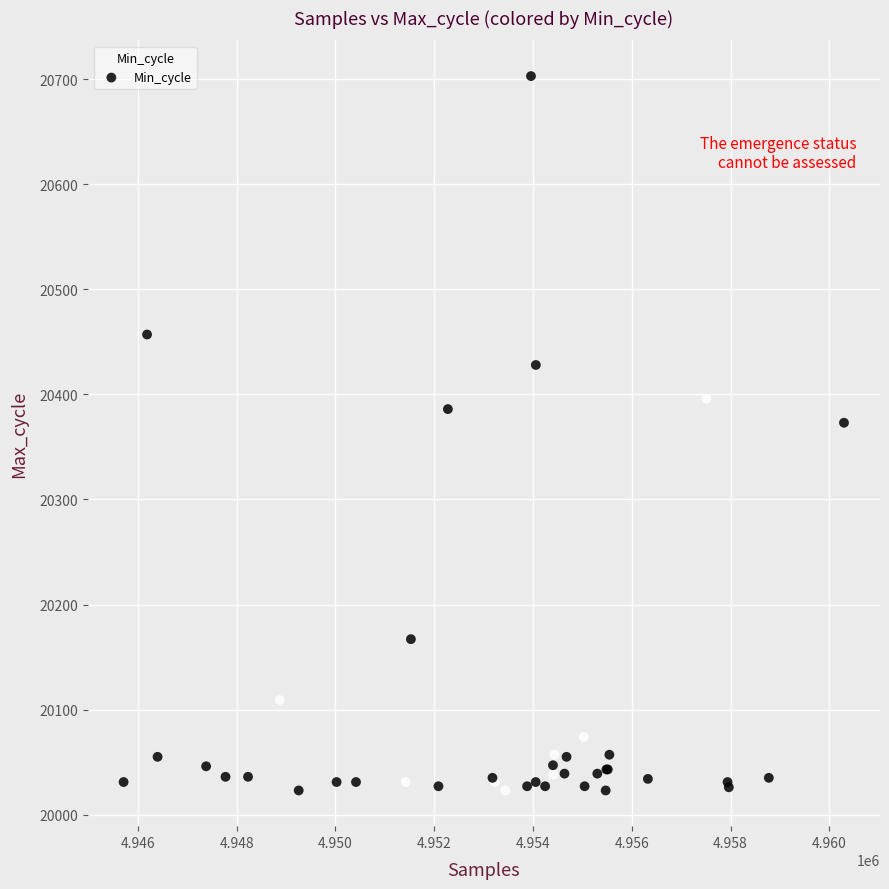

What Y value in the scatter plot is closest to 20363?

20373